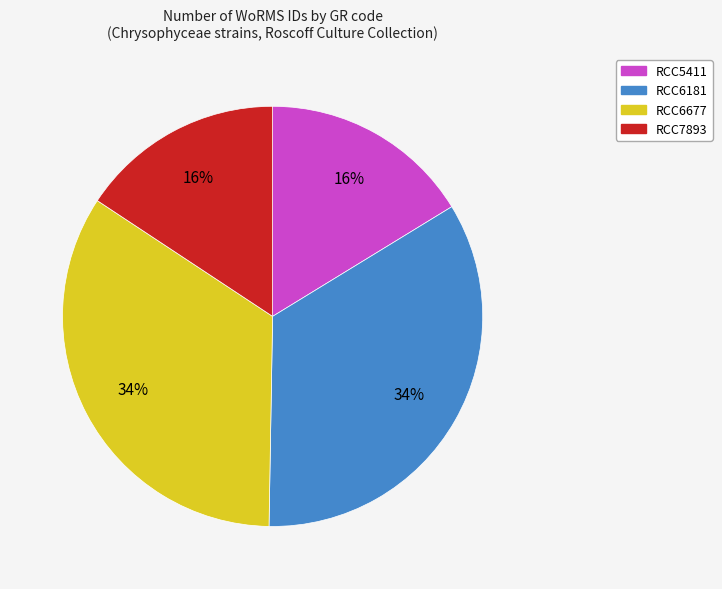

Approximately how many times larger is the value at RCC7893 compared to RCC6181?

0.5